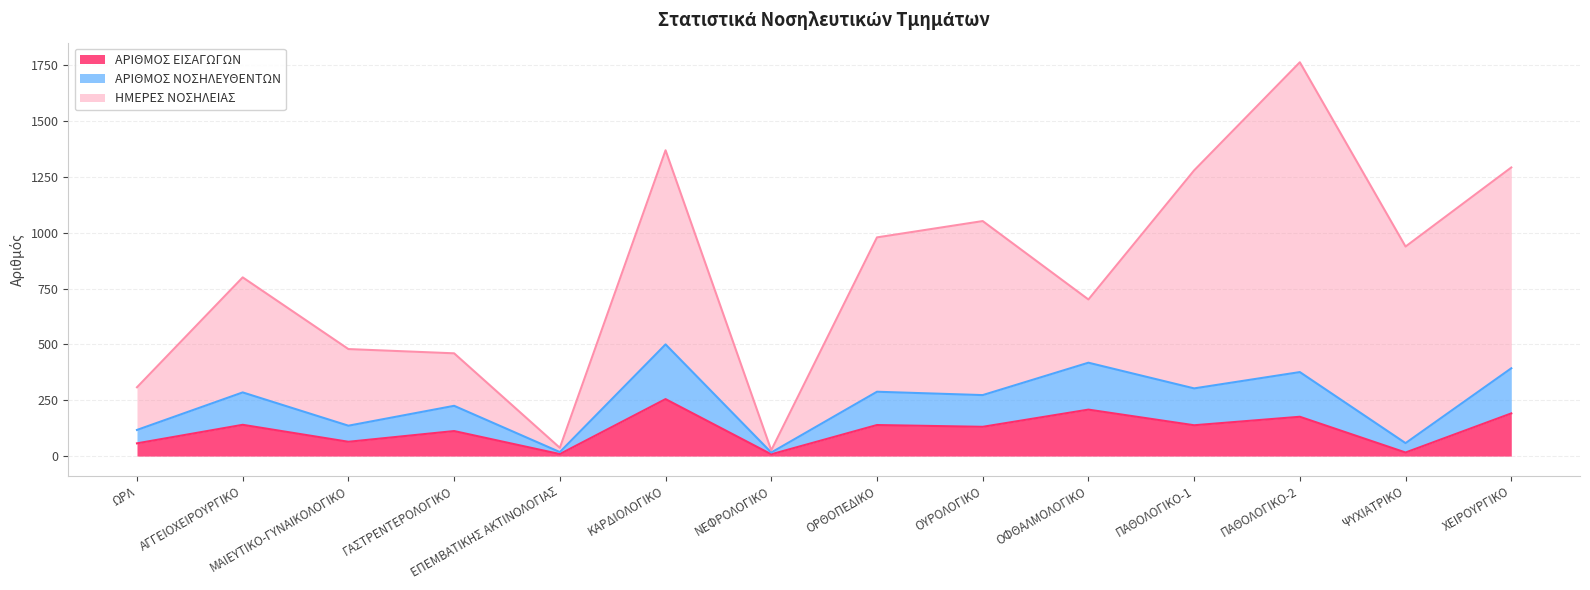

Which has a higher value, ΟΡΘΟΠΕΔΙΚΟ or ΝΕΦΡΟΛΟΓΙΚΟ?

ΟΡΘΟΠΕΔΙΚΟ